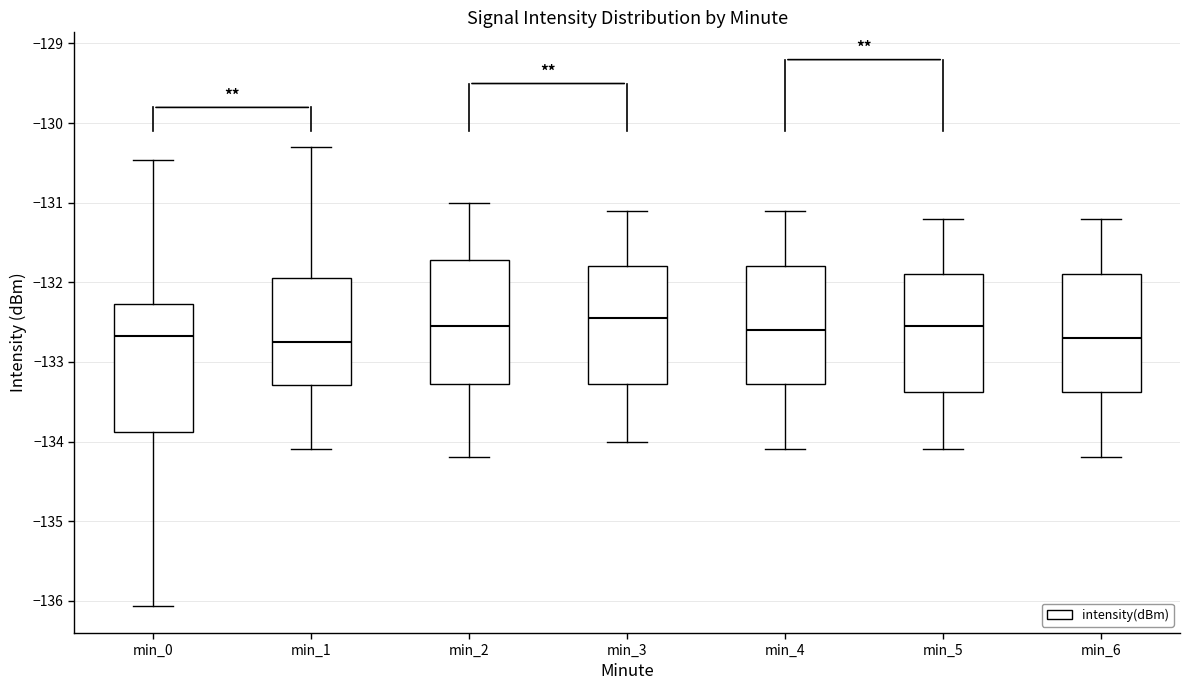

Reading left to right, transcribe this box plot: for each box, give where its median line is, the range the box spans, and where its two whiskers end, as read against the y-axis. The values are not printed on the chart, so give them approximately, as read against the axis.

min_0: median -132.7, box -133.9 to -132.3, whiskers -136.1 to -130.5
min_1: median -132.7, box -133.3 to -131.9, whiskers -134.1 to -130.3
min_2: median -132.5, box -133.3 to -131.7, whiskers -134.2 to -131.0
min_3: median -132.4, box -133.3 to -131.8, whiskers -134.0 to -131.1
min_4: median -132.6, box -133.3 to -131.8, whiskers -134.1 to -131.1
min_5: median -132.5, box -133.4 to -131.9, whiskers -134.1 to -131.2
min_6: median -132.7, box -133.4 to -131.9, whiskers -134.2 to -131.2